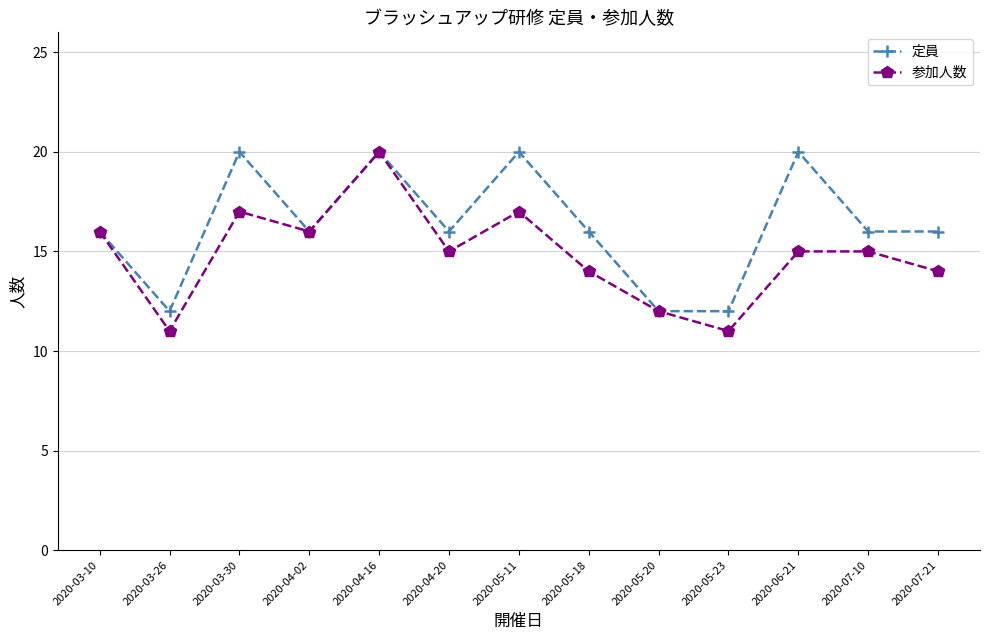

Reading left to right, extract all data points from this chart.

定員: 2020-03-10=16	2020-03-26=12	2020-03-30=20	2020-04-02=16	2020-04-16=20	2020-04-20=16	2020-05-11=20	2020-05-18=16	2020-05-20=12	2020-05-23=12	2020-06-21=20	2020-07-10=16	2020-07-21=16
参加人数: 2020-03-10=16	2020-03-26=11	2020-03-30=17	2020-04-02=16	2020-04-16=20	2020-04-20=15	2020-05-11=17	2020-05-18=14	2020-05-20=12	2020-05-23=11	2020-06-21=15	2020-07-10=15	2020-07-21=14